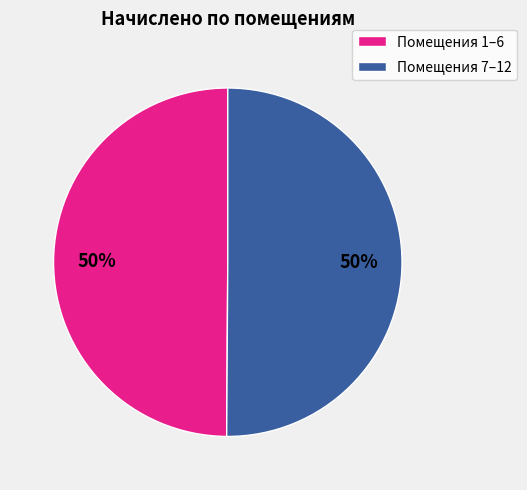

The Помещения 1–6 slice represents 58% of the pie. True or false?

False